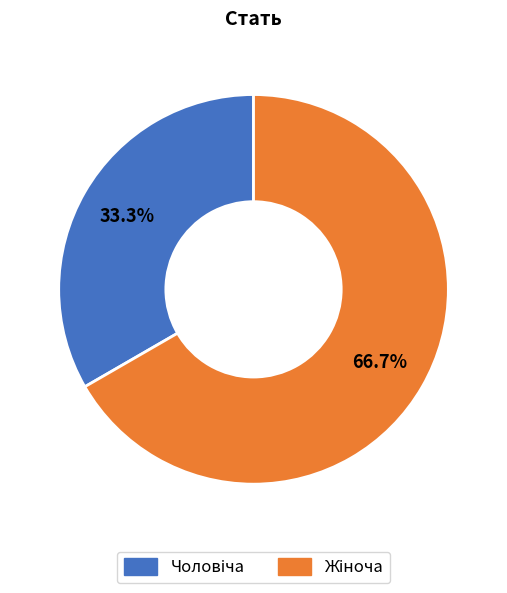

Does any single category account for the majority?

Yes